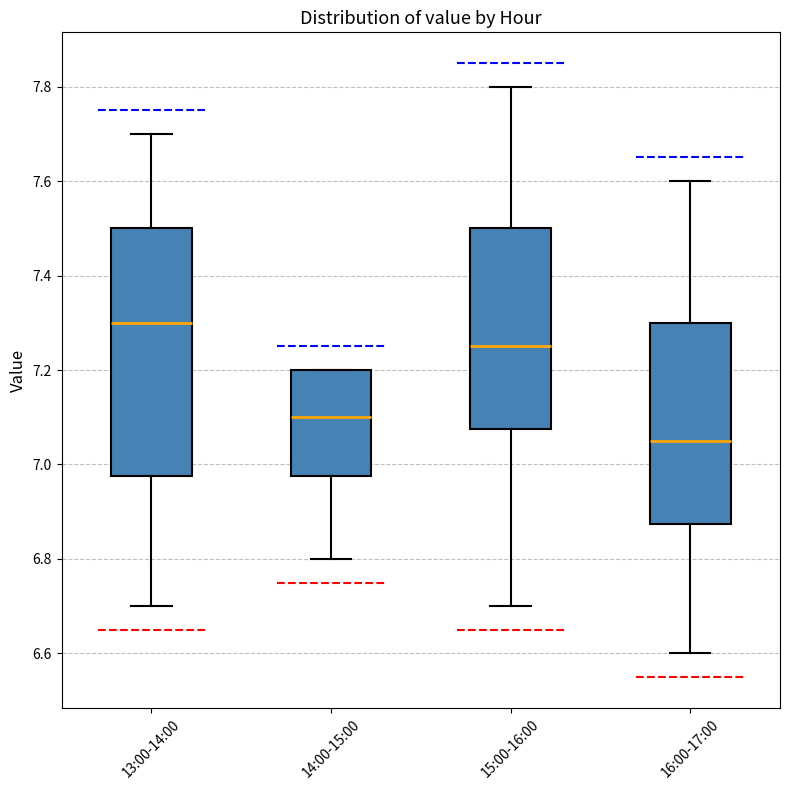

Where is the upper edge of the box for 13:00-14:00 on the y-axis? The values are not printed on the chart, so give them approximately, as read against the axis.

7.50